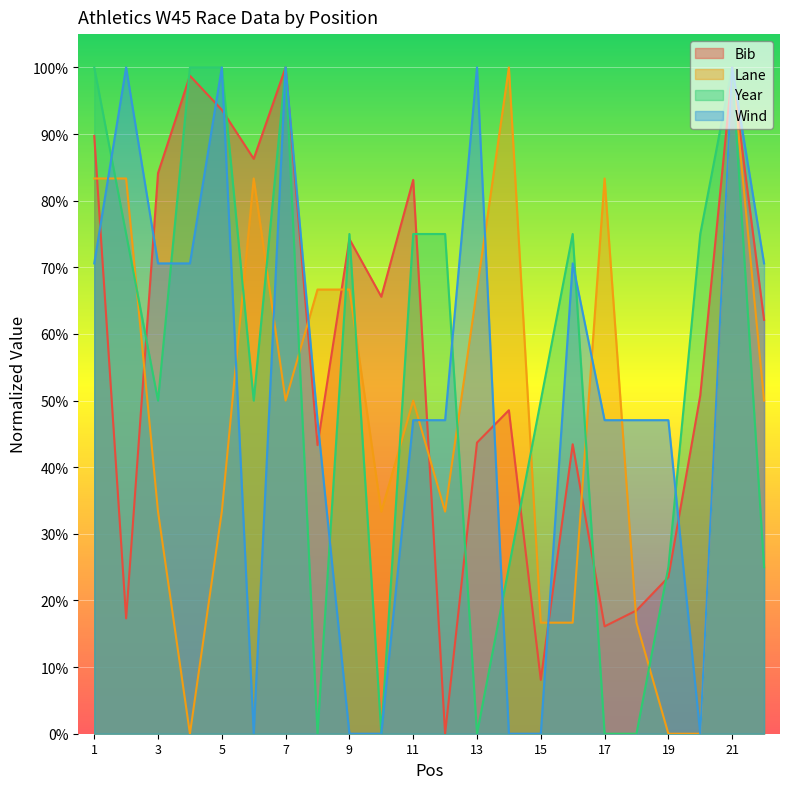

Is the value of Year at 16 greater than the value of Lane at 1?

No